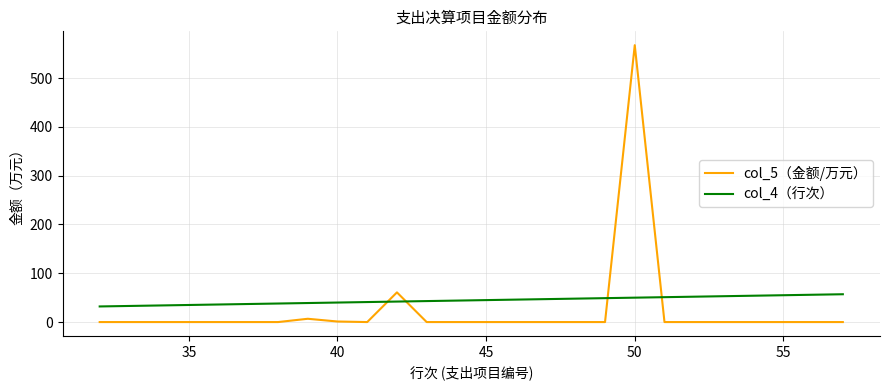

How many categories are shown in the chart?

26